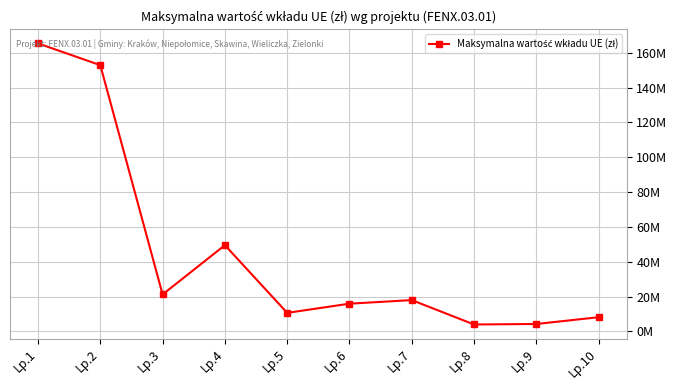

Rank the categories by value from highest to lowest.

Lp.1, Lp.2, Lp.4, Lp.3, Lp.7, Lp.6, Lp.5, Lp.10, Lp.9, Lp.8